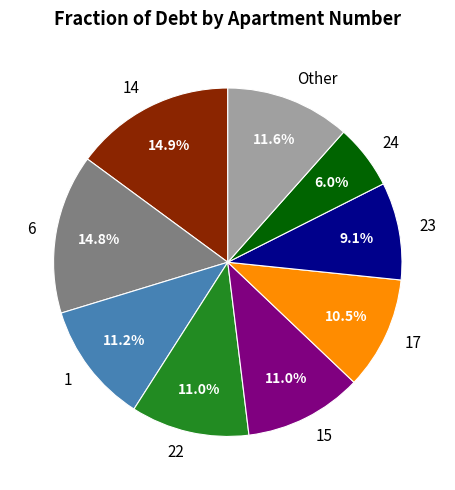

Combined, do 1 and 14 account for over 50%?

No